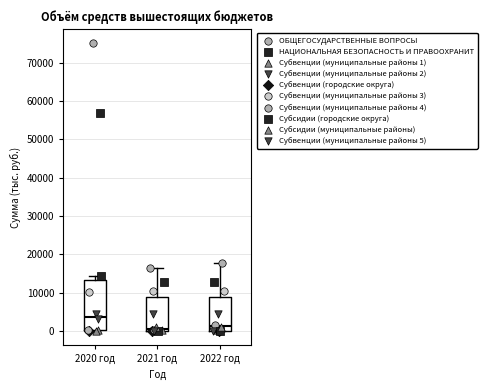

Reading left to right, transcribe this box plot: for each box, give where its median line is, the range the box spans, and where its two whiskers end, as read against the y-axis. The values are not printed on the chart, so give them approximately, as read against the axis.

2020 год: median 4000, box 0 to 13000, whiskers 0 to 14000
2021 год: median 1000, box 0 to 9000, whiskers 0 to 16000
2022 год: median 1000, box 0 to 9000, whiskers 0 to 18000